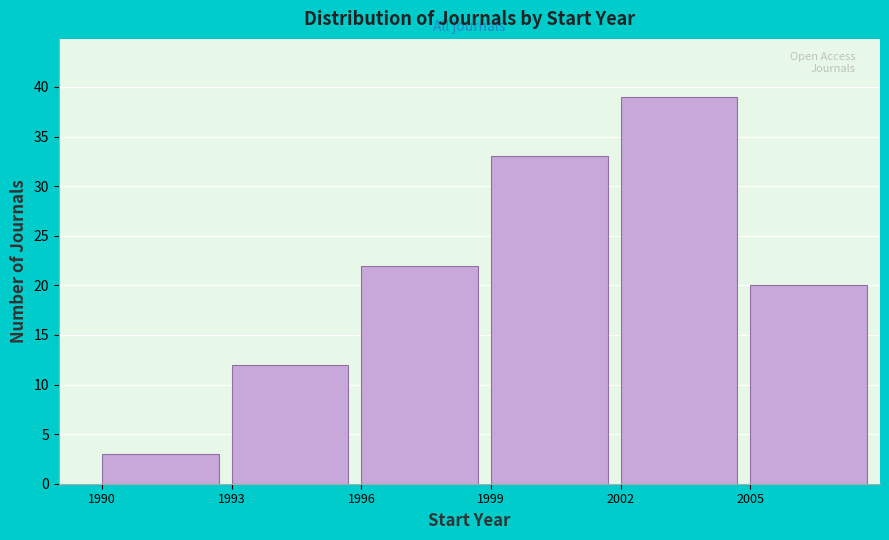

Reading left to right, list every bar in this chart as the range it spans on the x-axis followed by its height. The values are not printed on the chart, so give them approximately, as read against the axis.

1990 to 1993: 3
1993 to 1996: 12
1996 to 1999: 22
1999 to 2002: 33
2002 to 2005: 39
2005 to 2008: 20